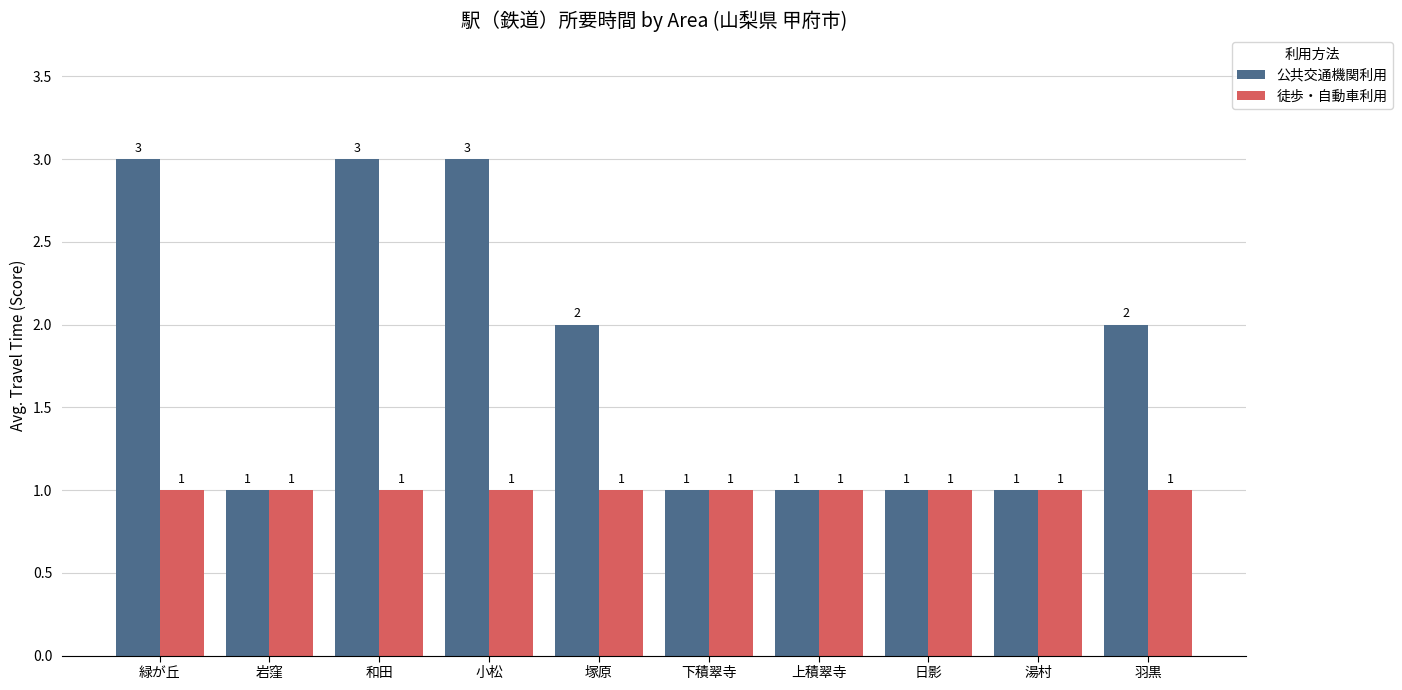

What position from the left is 緑が丘?

1